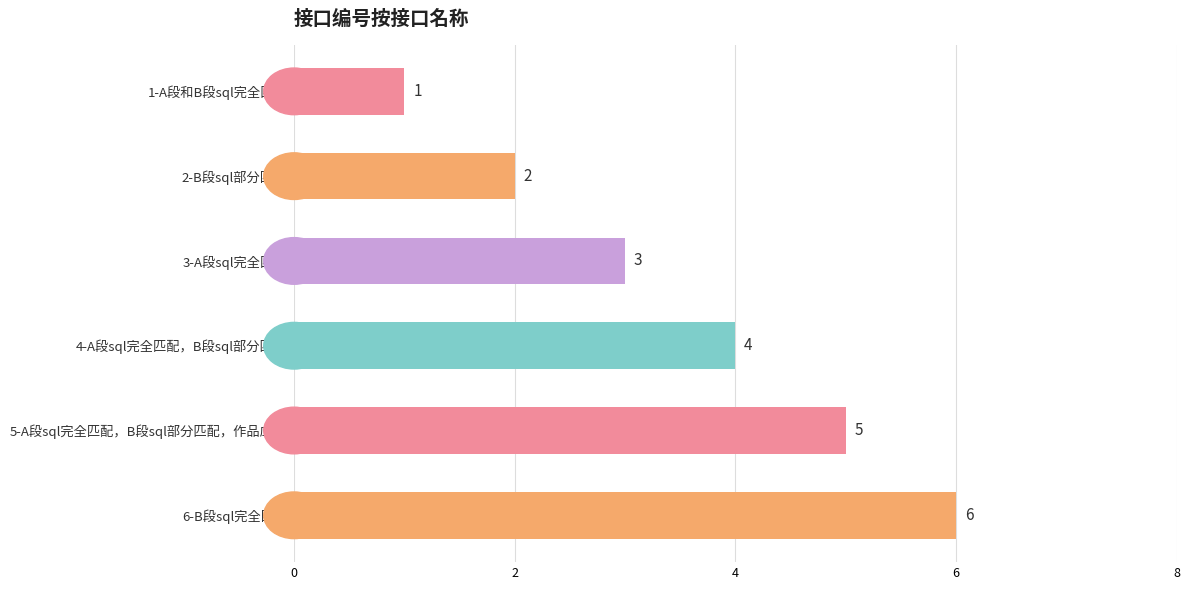

Count the values in the range 2 to 5.

4